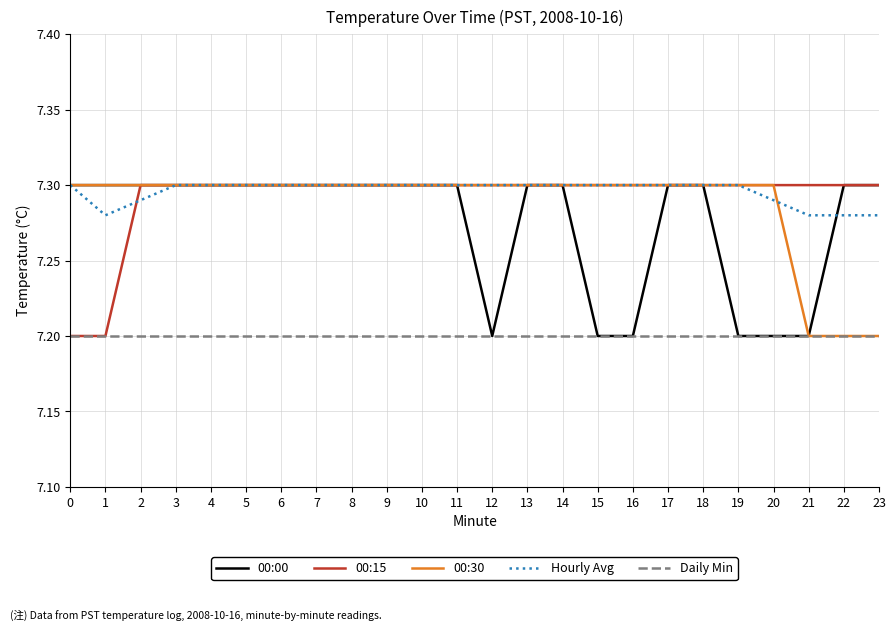

The 00:15 series shows 11.9 at 8. True or false?

False